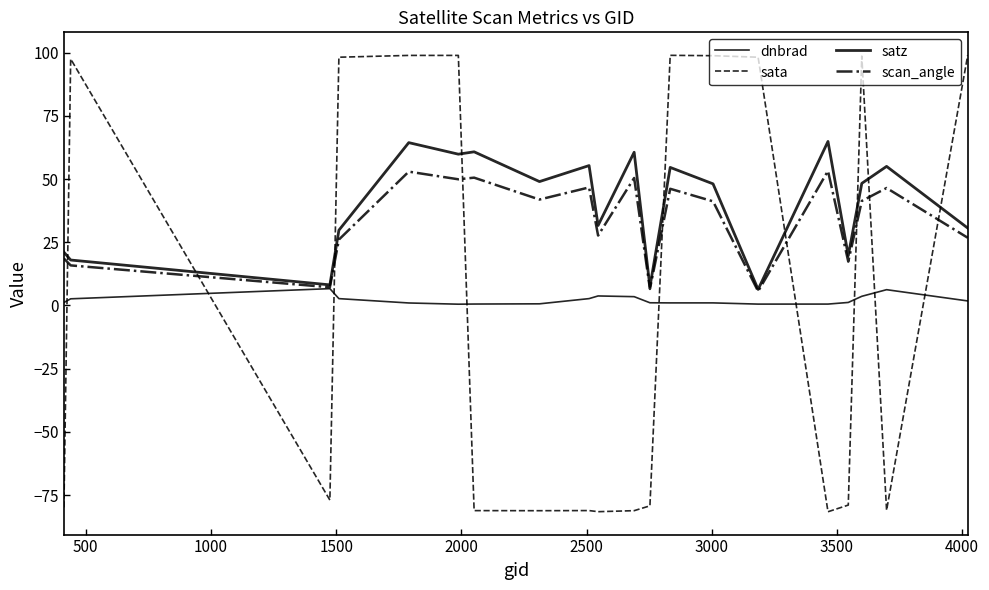

What is the maximum value shown in the chart?

99.0